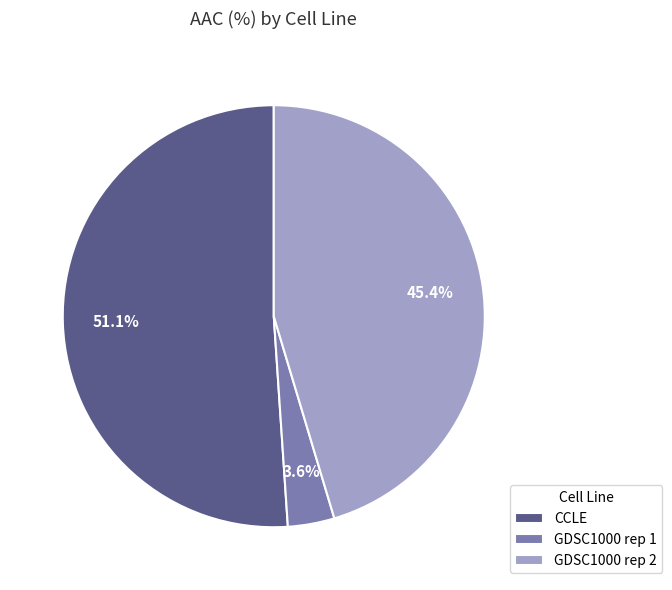

Which category accounts for the majority?

CCLE